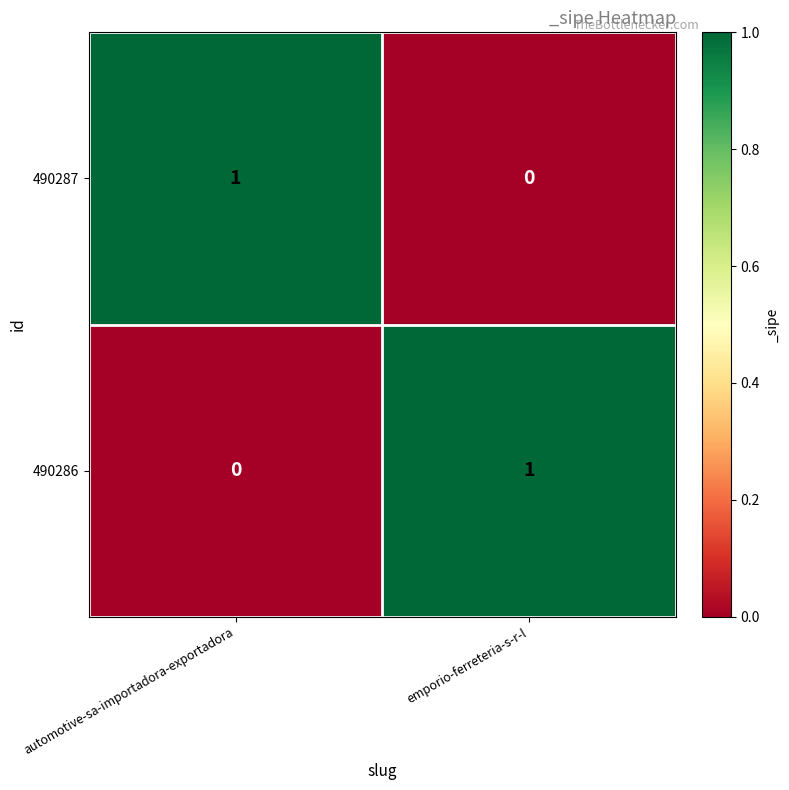

List the labels in order of 490287 value, largest first.

automotive-sa-importadora-exportadora, emporio-ferreteria-s-r-l